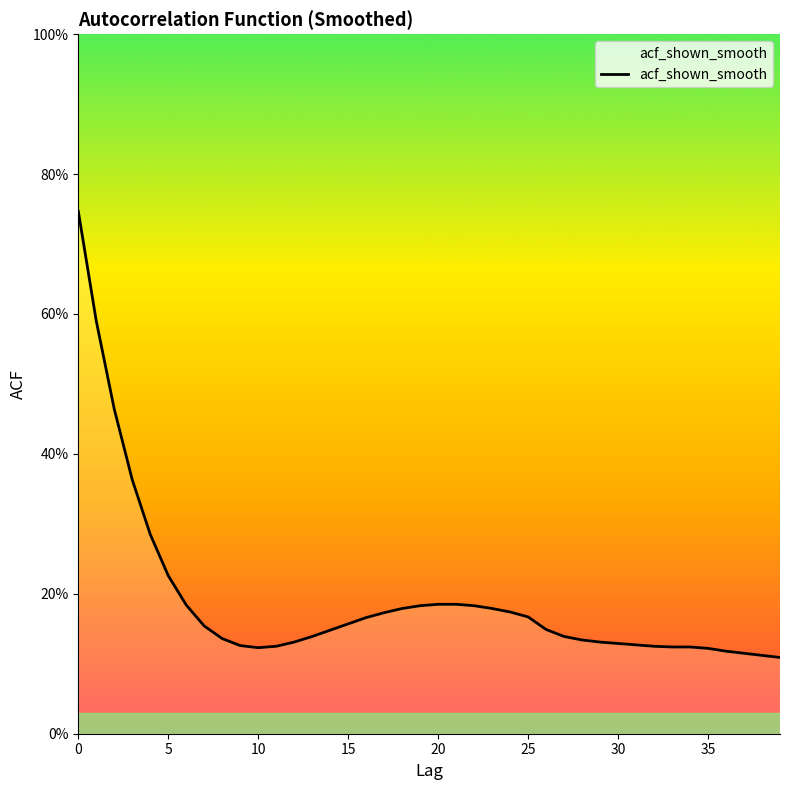

How many points are lower than both their immediate neighbors (excluding endpoints)?

1